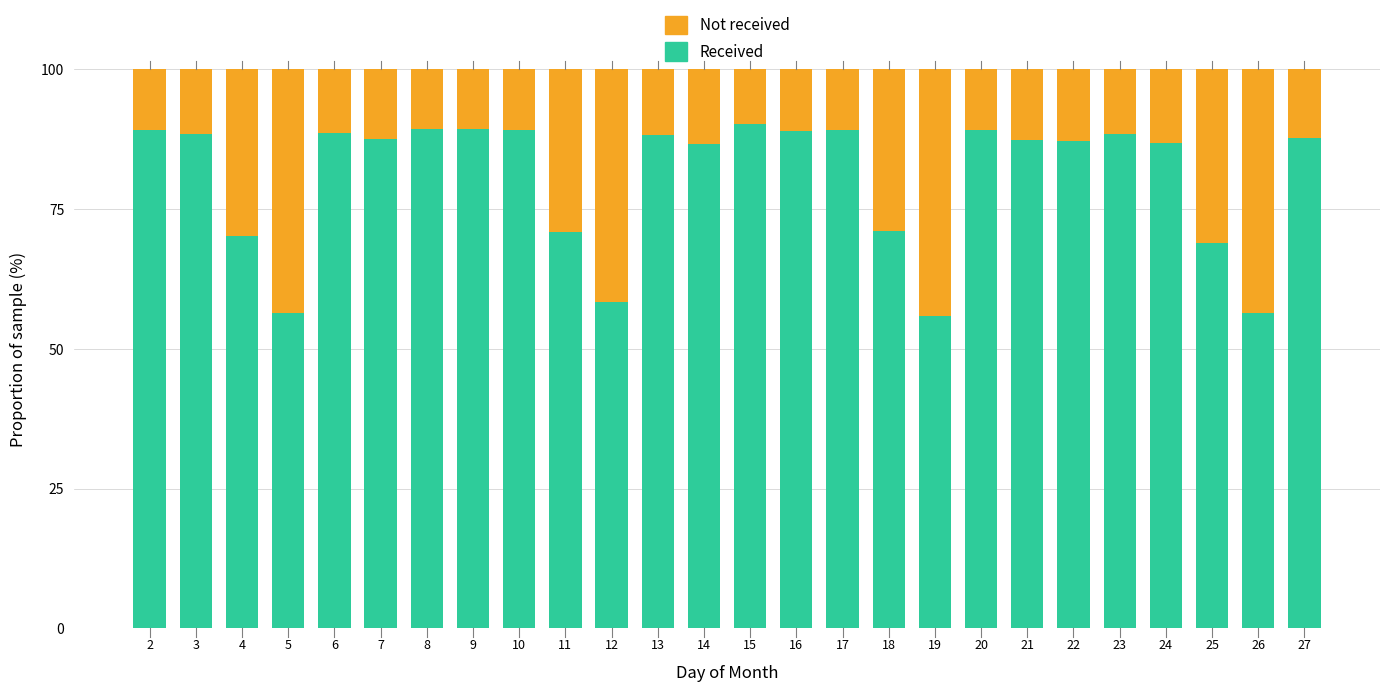

What is the total value across all series at 7?

100.0